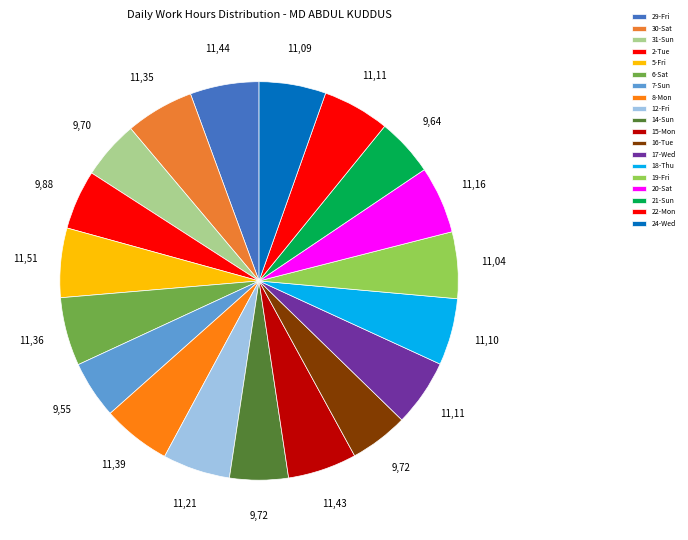

How many segments does this pie chart have?

19